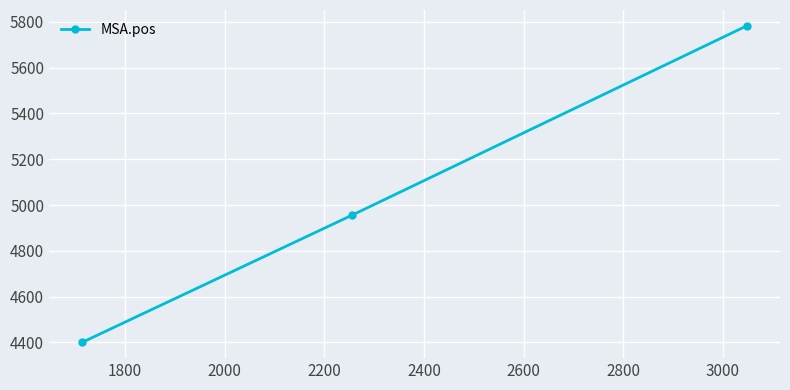

What is the maximum value shown in the chart?

5783